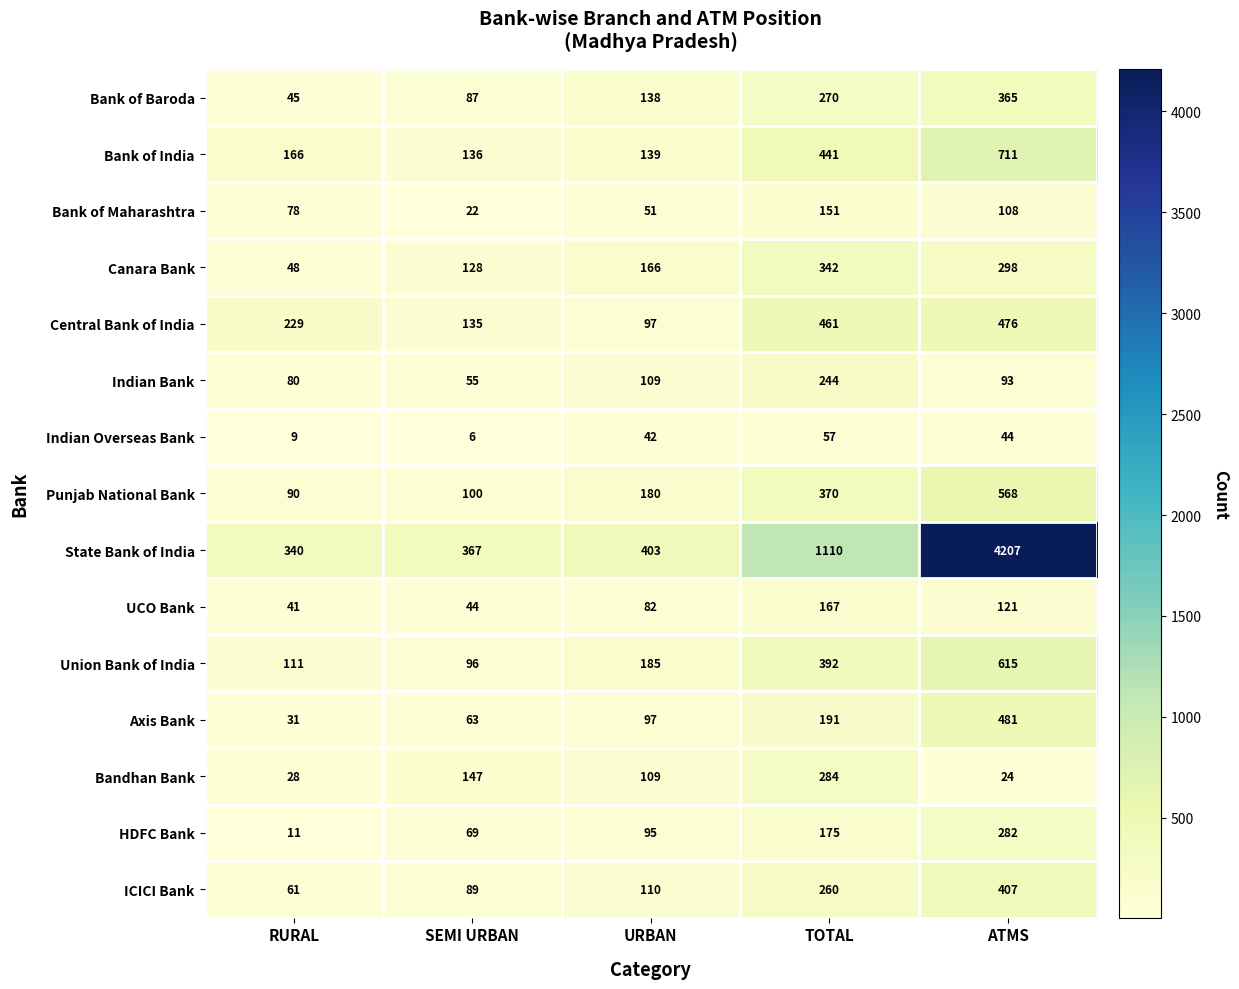

List the labels in order of State Bank of India value, largest first.

ATMS, TOTAL, URBAN, SEMI URBAN, RURAL